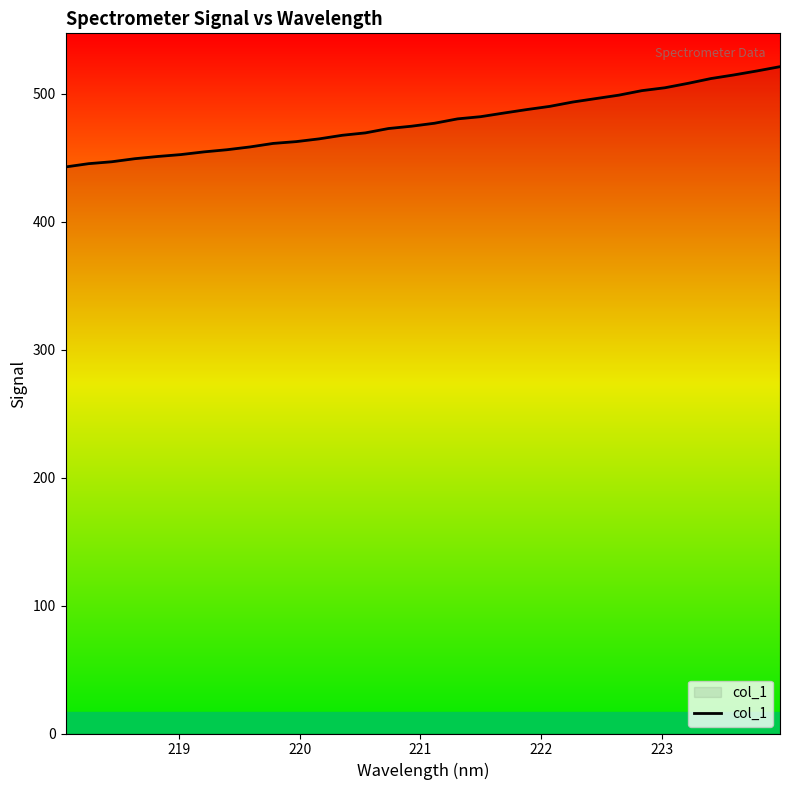

How many distinct data groups are displayed?

1